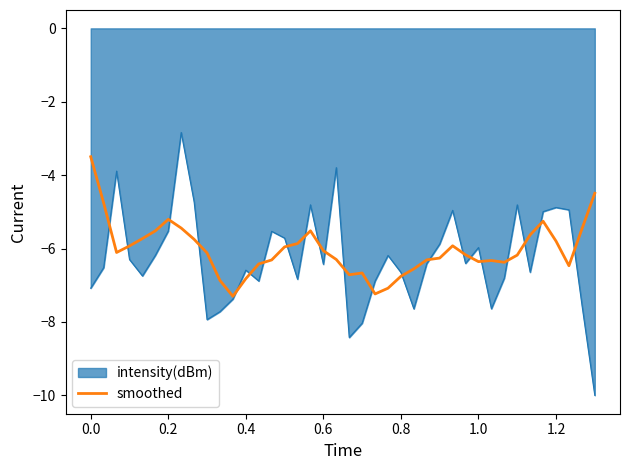

What is the maximum value for smoothed?

-3.5